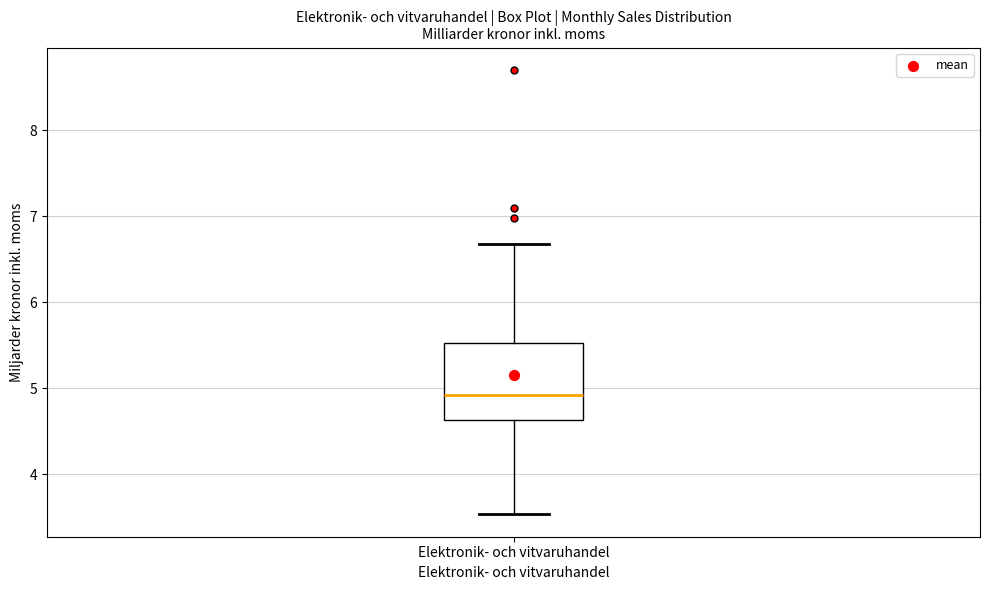

Transcribe this box plot: give where the median line is, the range the box spans, and where the two whiskers end, as read against the y-axis. The values are not printed on the chart, so give them approximately, as read against the axis.

median 4.9, box 4.6 to 5.5, whiskers 3.5 to 6.7